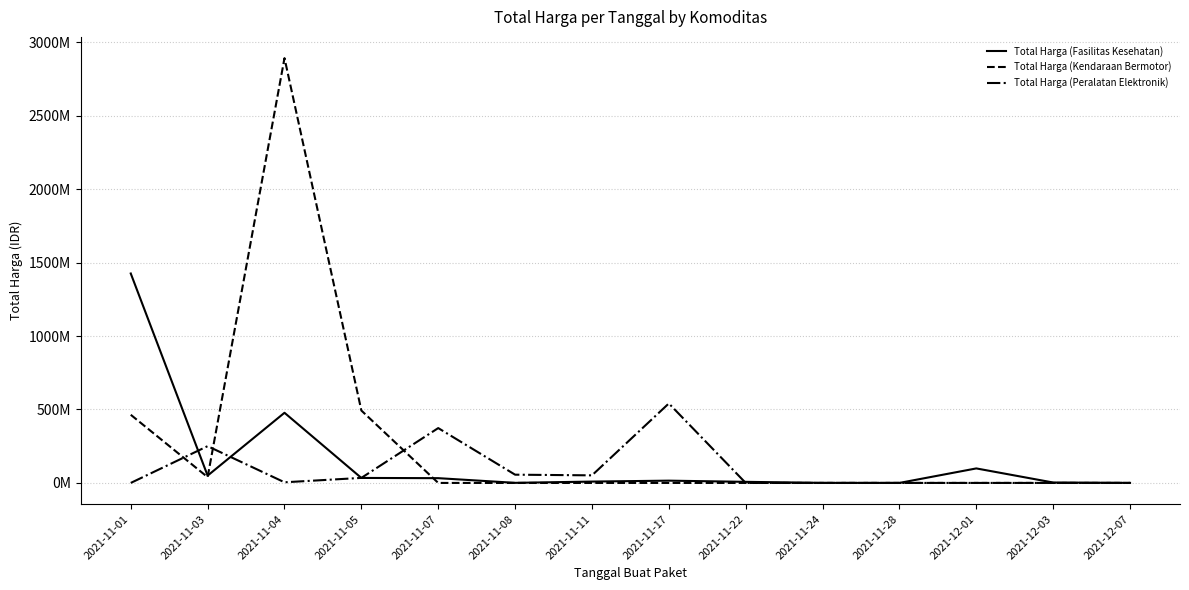

Which series has the widest spread of values?

Total Harga (Kendaraan Bermotor)